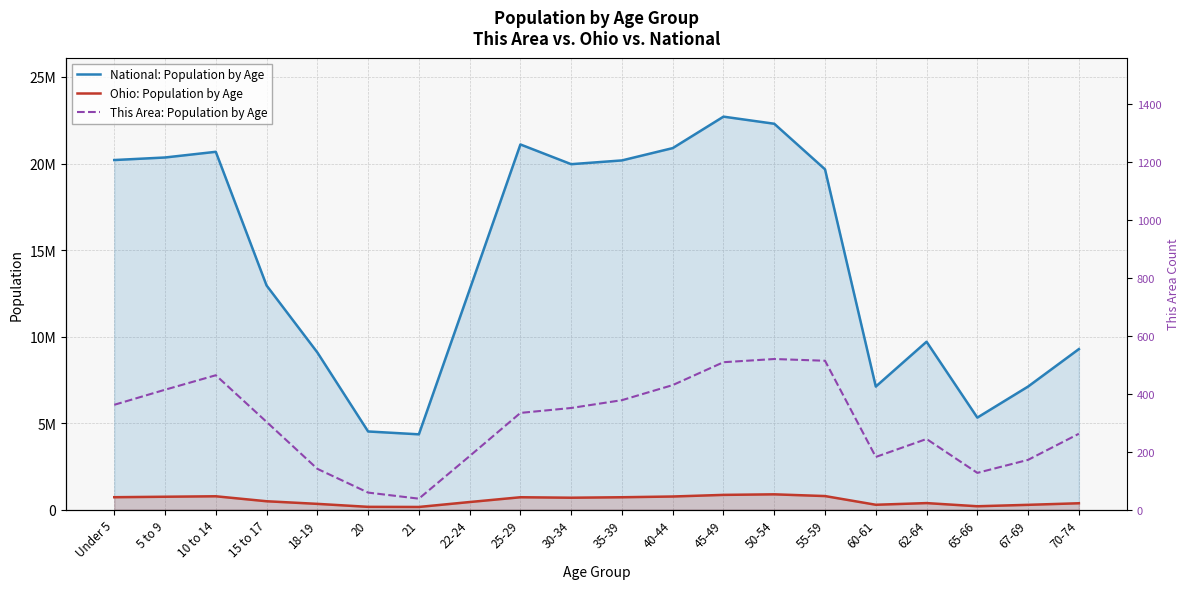

True or false: National: Population by Age has more than 2 points higher than both neighbors.

True